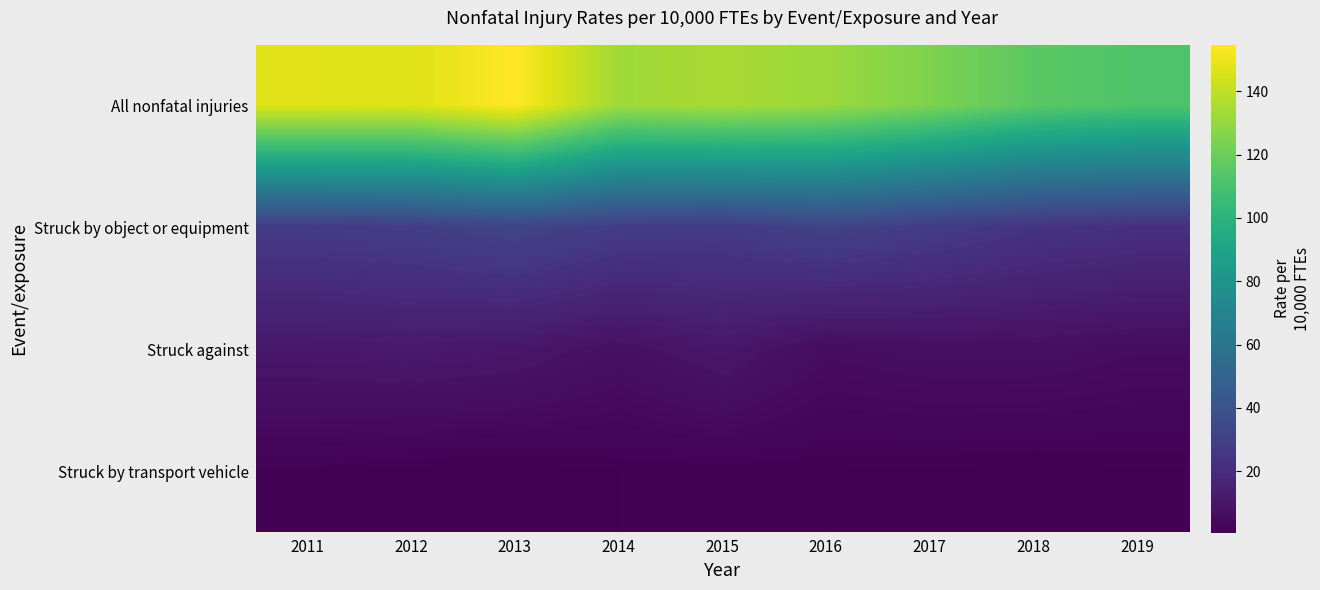

At which category is the sum across all series the highest?

2013